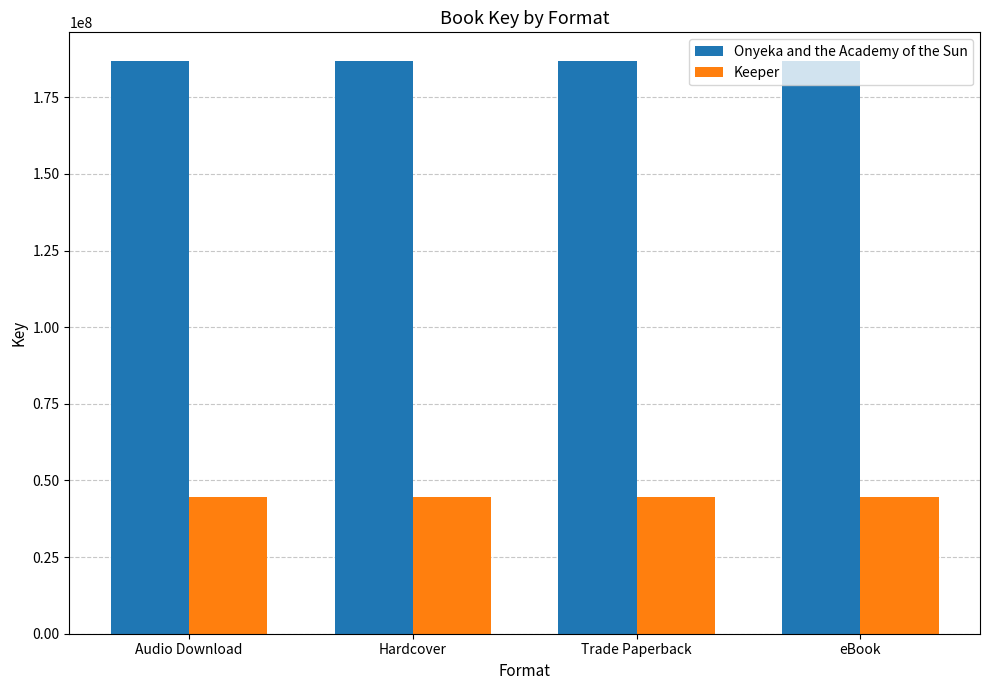

What is the maximum value for Onyeka and the Academy of the Sun?

186850969